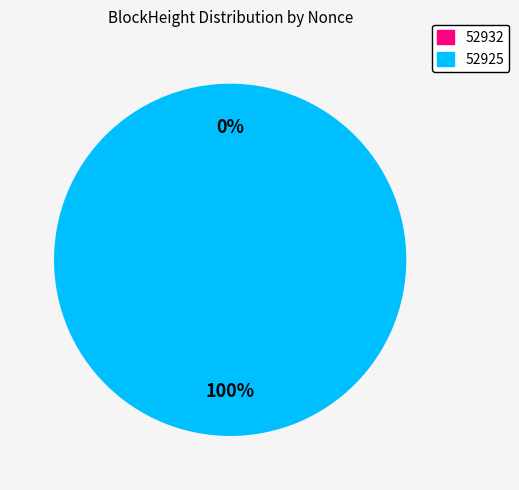

Is the sum of 52932 and 52925 greater than half?

Yes